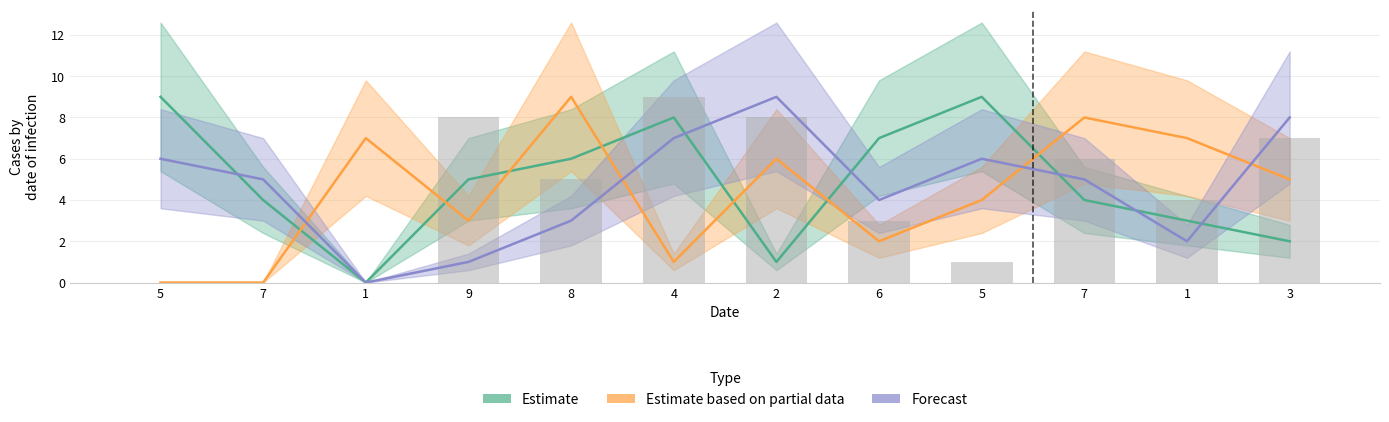

The value at 7 is 0. True or false?

True